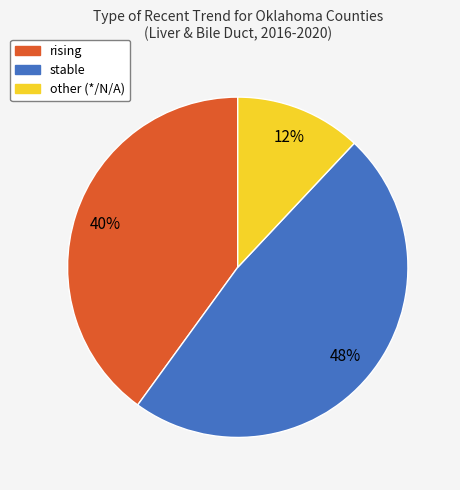

Rank the categories by value from highest to lowest.

stable, rising, other